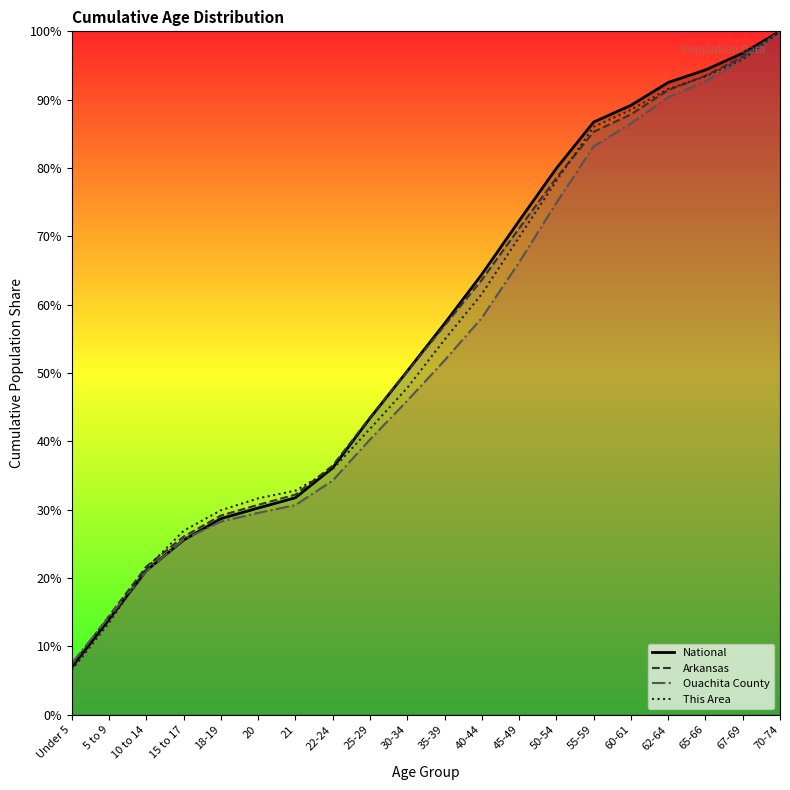

What is the sum of all National values?

1121.6